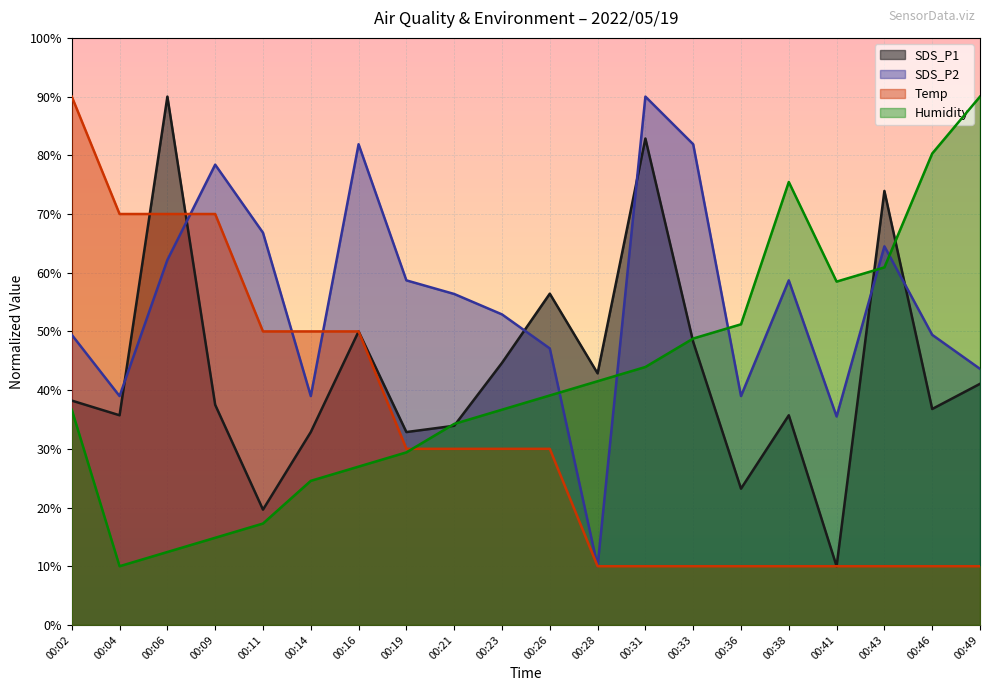

In SDS_P2, how many points are higher than both neighbors (excluding endpoints)?

5